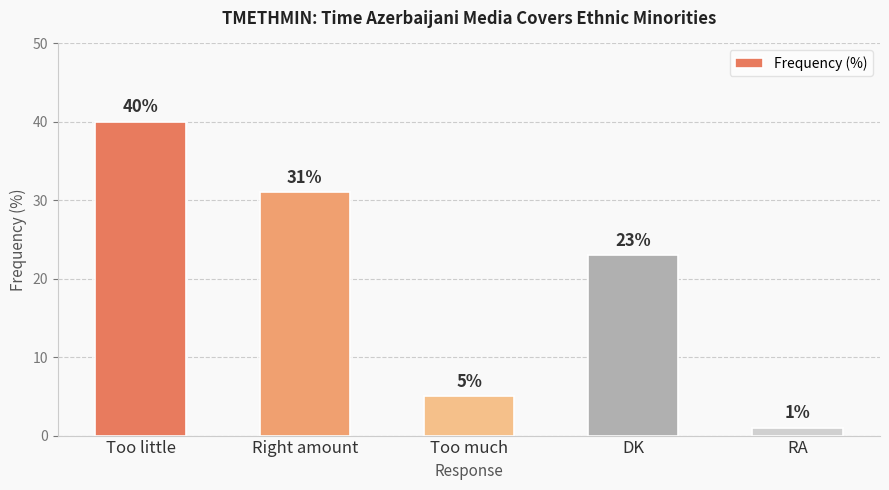

True or false: the data shows 60 at Too little.

False